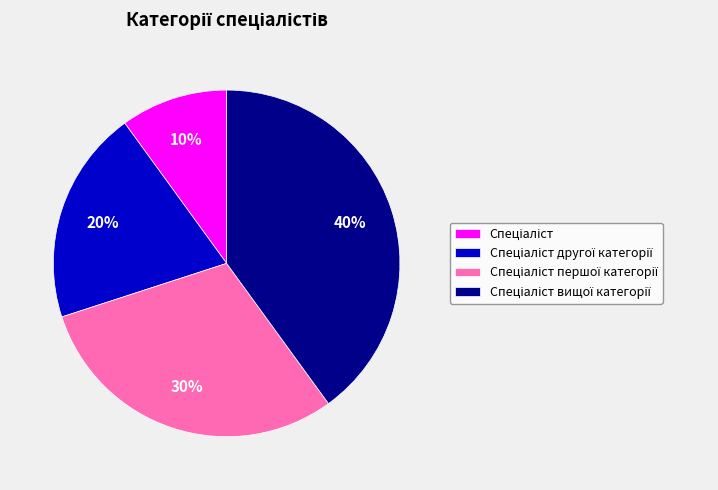

To the nearest percent, what is the average slice percentage?

25%